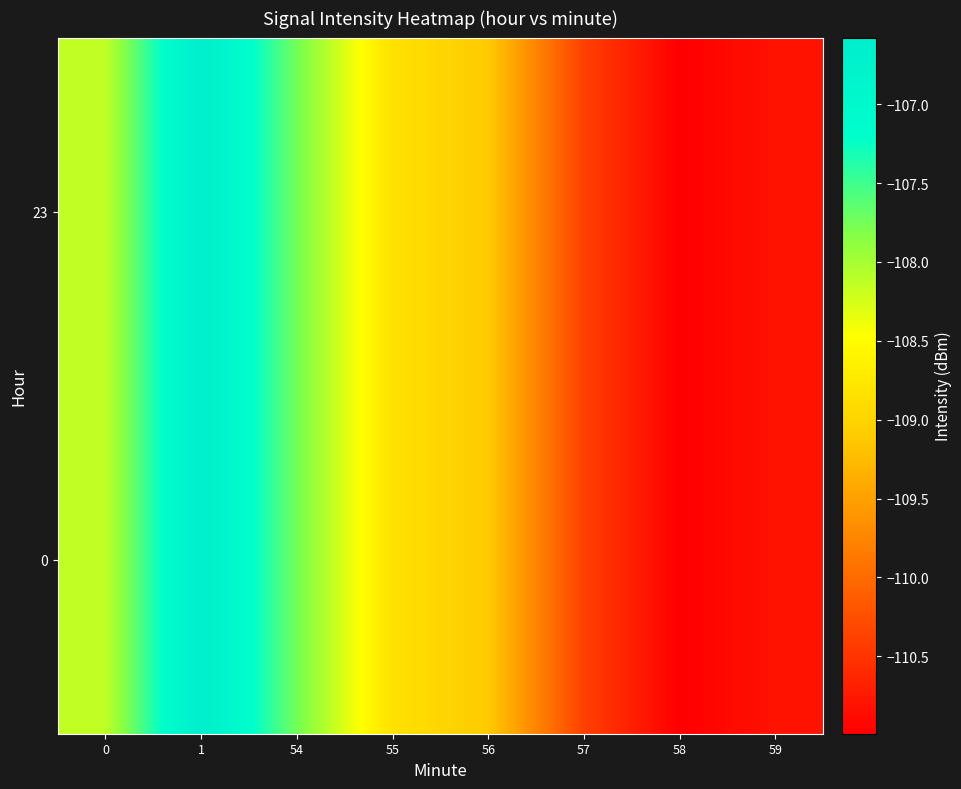

Reading right to left, list all the values displayed in this chart.

0: 59=-110.8	58=-111.0	57=-110.4	56=-109.1	55=-108.8	54=-107.7	1=-106.6	0=-108.1
23: 59=-110.8	58=-111.0	57=-110.4	56=-109.1	55=-108.8	54=-107.7	1=-106.6	0=-108.1